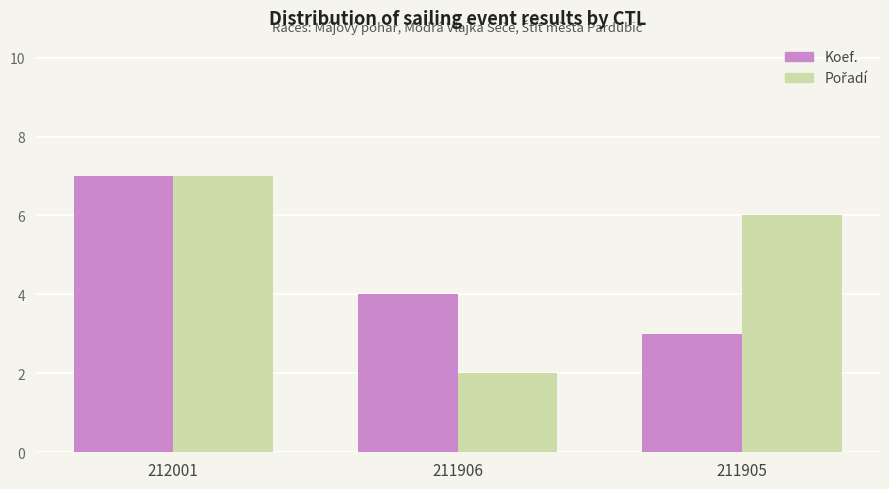

What is the value of the Koef. bar at the 3rd from the left?

3